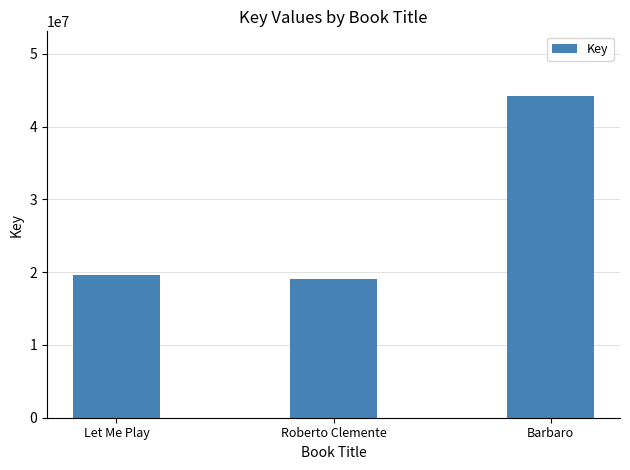

Where is the data nearest to the value 31636337?

Let Me Play